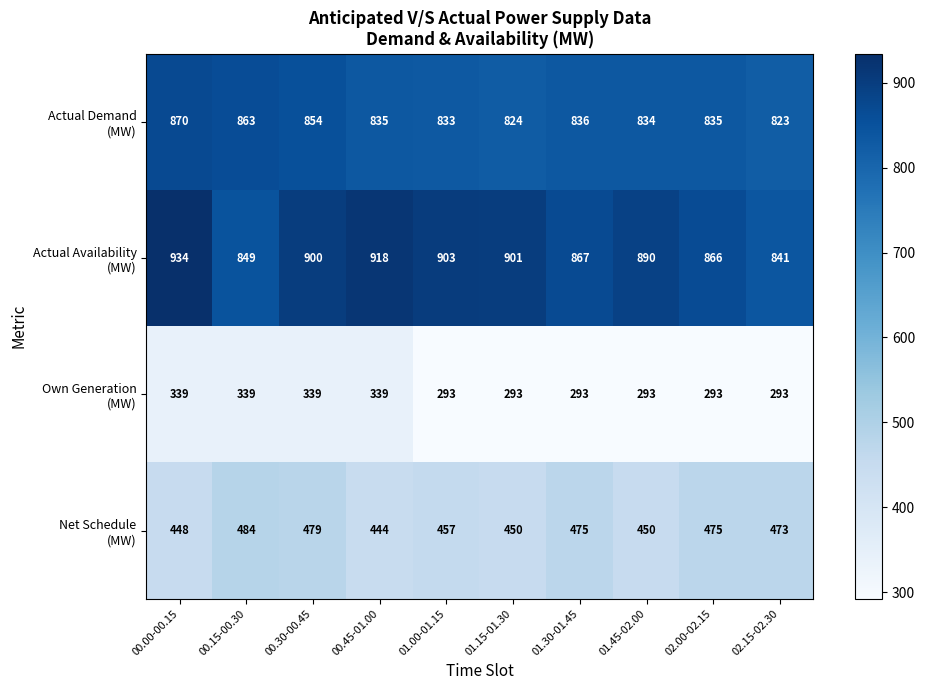

What is the spread (max minus min) of values at 02.00-02.15?

573